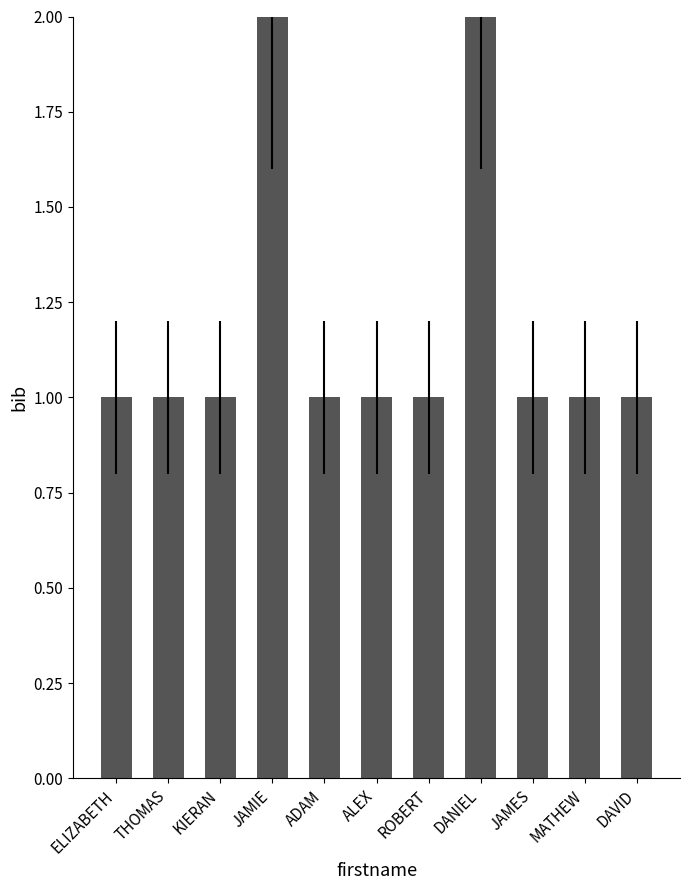

What is the maximum value shown in the chart?

2